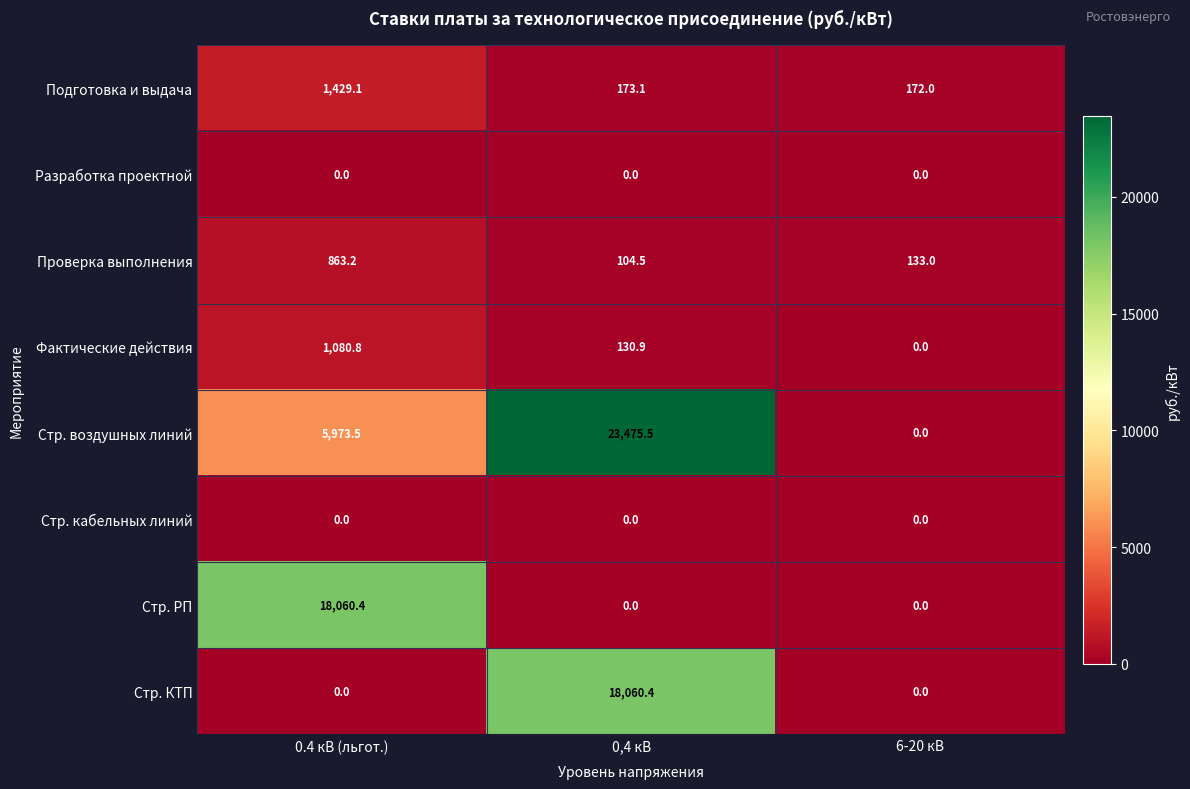

What is the total value across all series at 6-20 кВ?

305.0